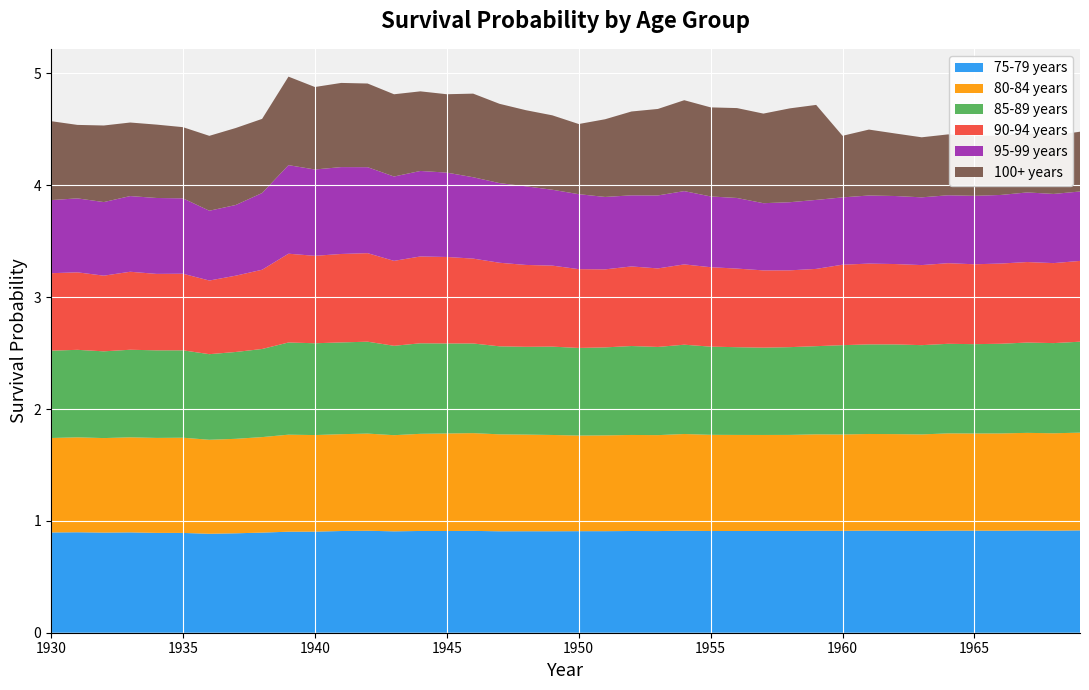

Reading left to right, transcribe all the data shown in this chart.

75-79 years: 0.9	0.9	0.9	0.9	0.9	0.9	0.9	0.9	0.9	0.9	0.9	0.9	0.9	0.9	0.9	0.9	0.9	0.9	0.9	0.9	0.9	0.9	0.9	0.9	0.9	0.9	0.9	0.9	0.9	0.9	0.9	0.9	0.9	0.9	0.9	0.9	0.9	0.9	0.9	0.9
80-84 years: 0.8	0.8	0.8	0.8	0.8	0.9	0.8	0.8	0.9	0.9	0.9	0.9	0.9	0.9	0.9	0.9	0.9	0.9	0.9	0.9	0.9	0.9	0.9	0.9	0.9	0.9	0.9	0.9	0.9	0.9	0.9	0.9	0.9	0.9	0.9	0.9	0.9	0.9	0.9	0.9
85-89 years: 0.8	0.8	0.8	0.8	0.8	0.8	0.8	0.8	0.8	0.8	0.8	0.8	0.8	0.8	0.8	0.8	0.8	0.8	0.8	0.8	0.8	0.8	0.8	0.8	0.8	0.8	0.8	0.8	0.8	0.8	0.8	0.8	0.8	0.8	0.8	0.8	0.8	0.8	0.8	0.8
90-94 years: 0.7	0.7	0.7	0.7	0.7	0.7	0.7	0.7	0.7	0.8	0.8	0.8	0.8	0.8	0.8	0.8	0.8	0.7	0.7	0.7	0.7	0.7	0.7	0.7	0.7	0.7	0.7	0.7	0.7	0.7	0.7	0.7	0.7	0.7	0.7	0.7	0.7	0.7	0.7	0.7
95-99 years: 0.7	0.7	0.7	0.7	0.7	0.7	0.6	0.6	0.7	0.8	0.8	0.8	0.8	0.8	0.8	0.8	0.7	0.7	0.7	0.7	0.7	0.6	0.6	0.7	0.7	0.6	0.6	0.6	0.6	0.6	0.6	0.6	0.6	0.6	0.6	0.6	0.6	0.6	0.6	0.6
100+ years: 0.7	0.7	0.7	0.7	0.7	0.6	0.7	0.7	0.7	0.8	0.7	0.8	0.7	0.7	0.7	0.7	0.7	0.7	0.7	0.7	0.6	0.7	0.7	0.8	0.8	0.8	0.8	0.8	0.8	0.8	0.6	0.6	0.6	0.5	0.5	0.5	0.5	0.5	0.5	0.5